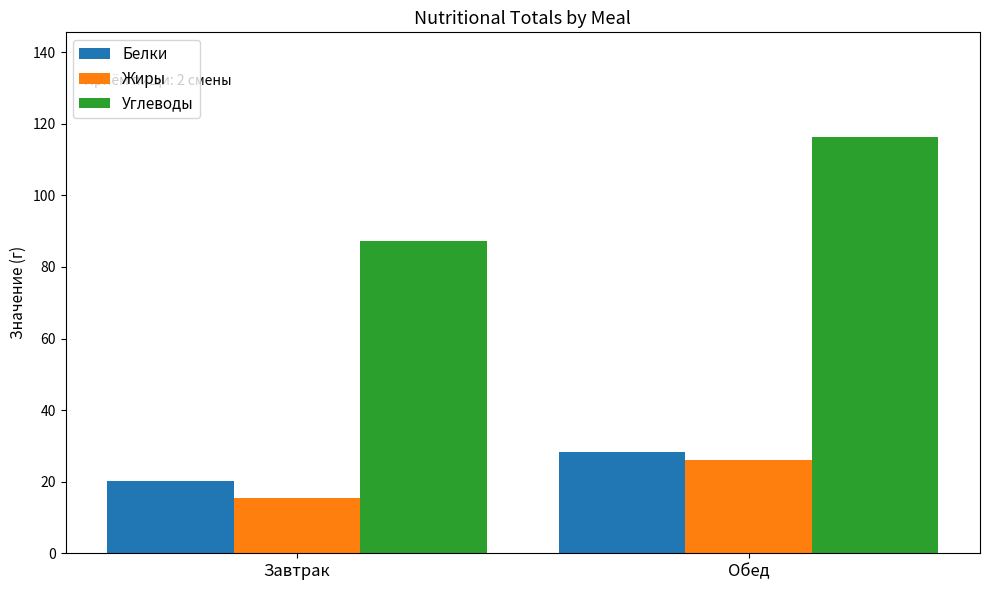

What is the value of the Жиры bar at the 1st from the left?

15.3